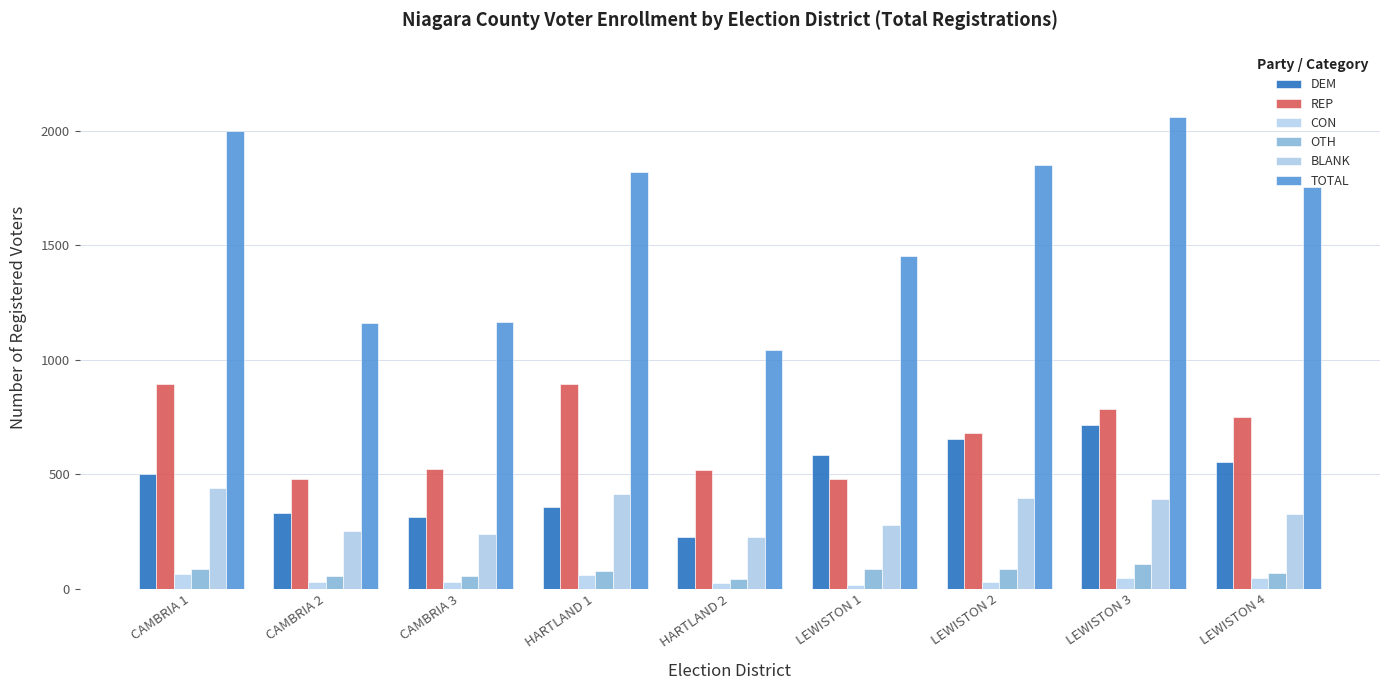

Between LEWISTON 1 and CAMBRIA 1, which is larger?

LEWISTON 1